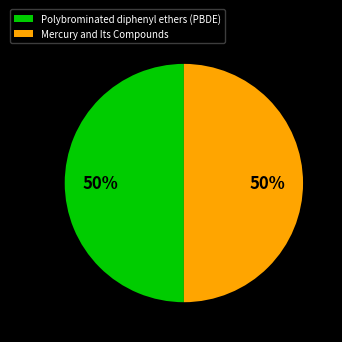

To the nearest percent, what is the average slice percentage?

50%